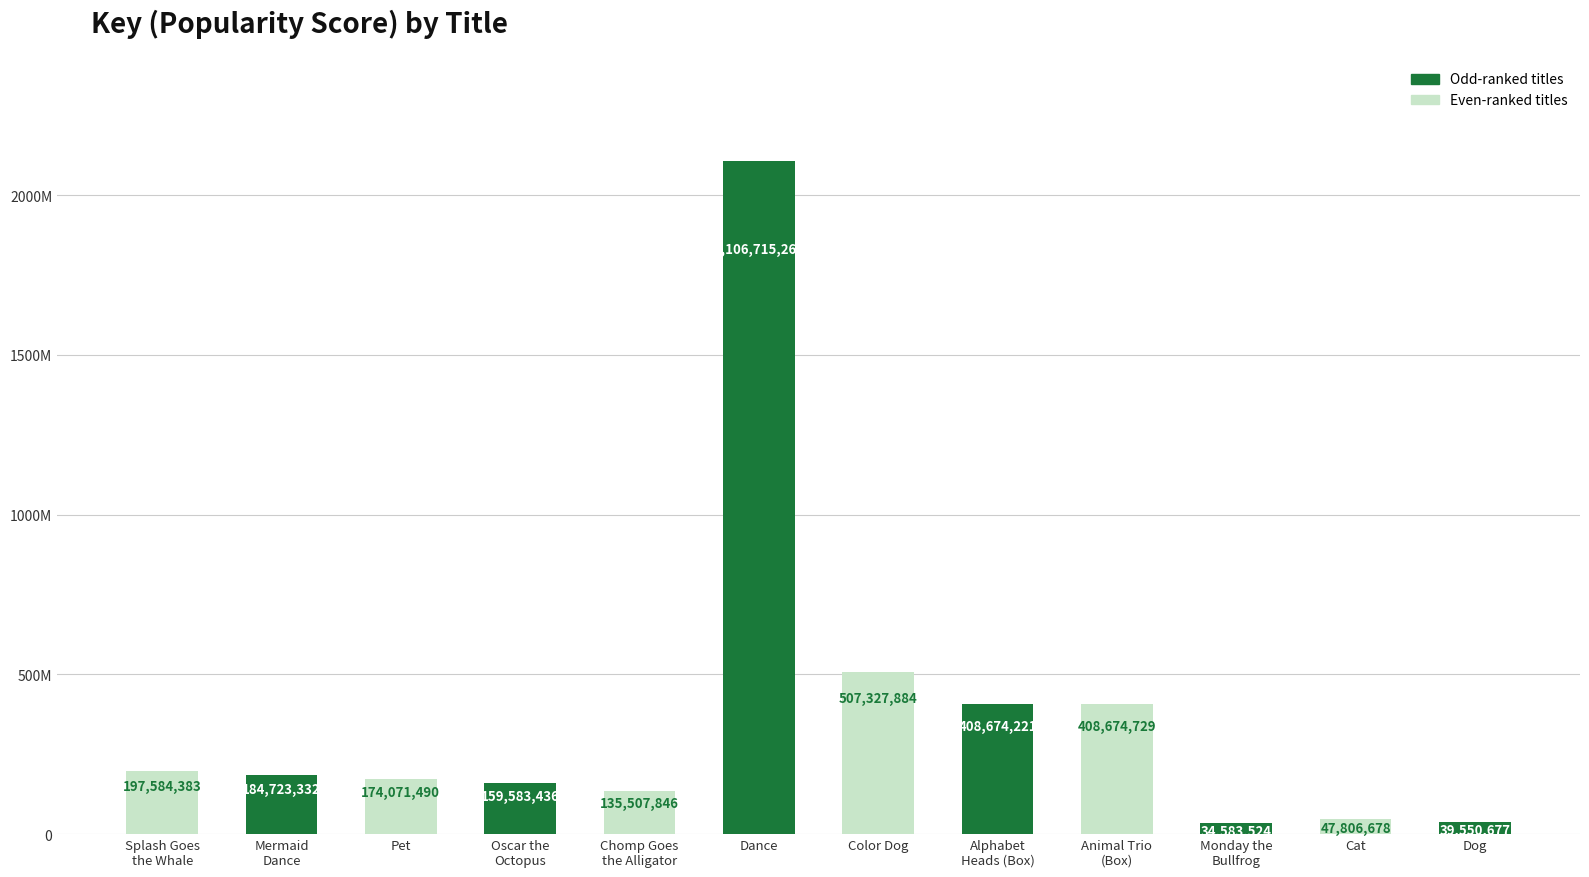

The value at Cat is 47806678. True or false?

True